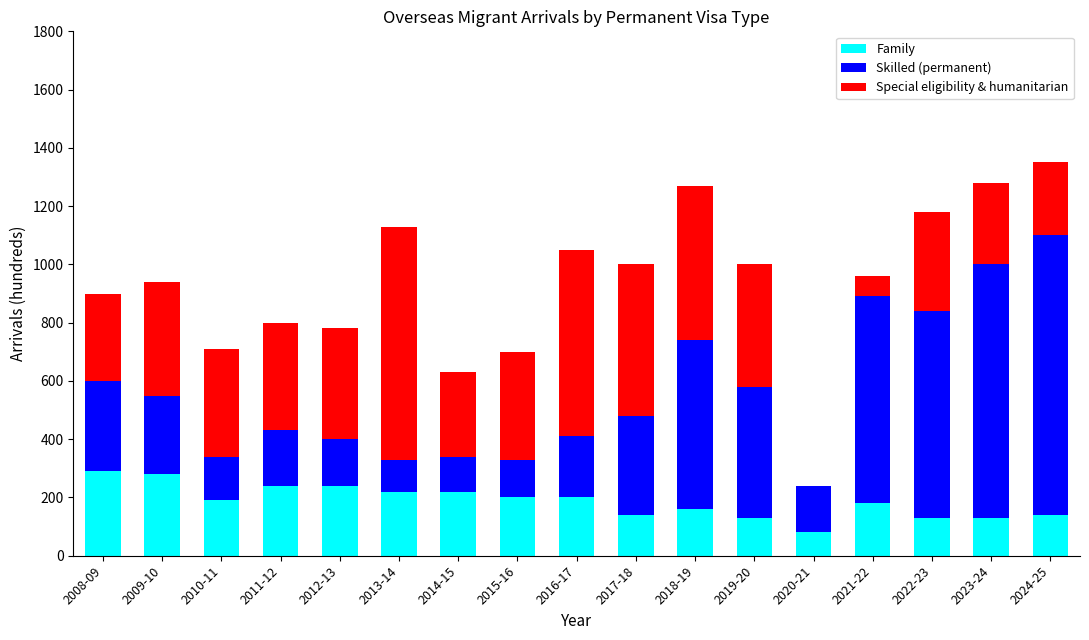

What is the total value across all series at 2021-22?

960